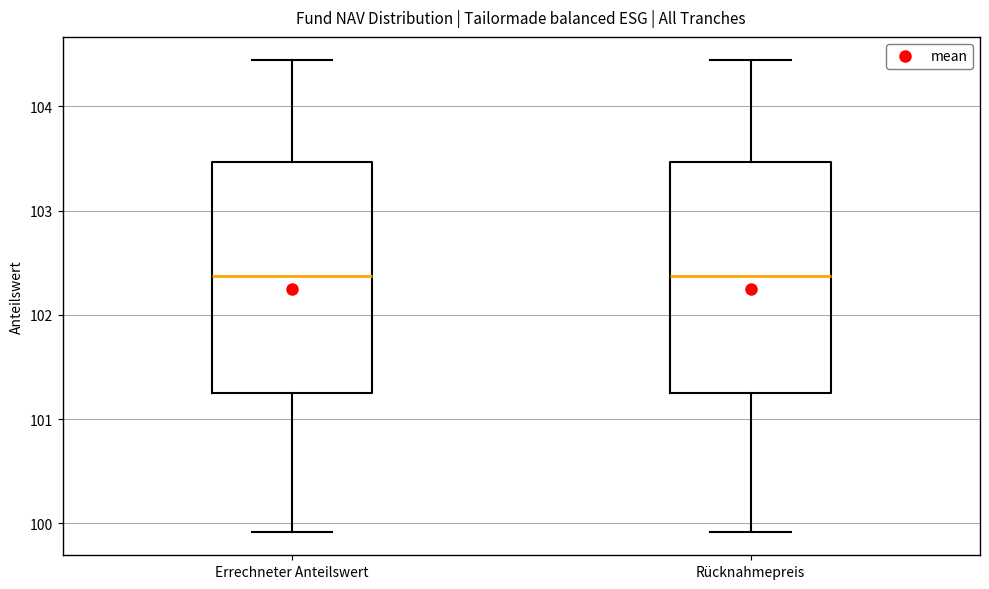

Reading left to right, transcribe this box plot: for each box, give where its median line is, the range the box spans, and where its two whiskers end, as read against the y-axis. The values are not printed on the chart, so give them approximately, as read against the axis.

Errechneter Anteilswert: median 102.4, box 101.3 to 103.5, whiskers 99.9 to 104.4
Rücknahmepreis: median 102.4, box 101.3 to 103.5, whiskers 99.9 to 104.4